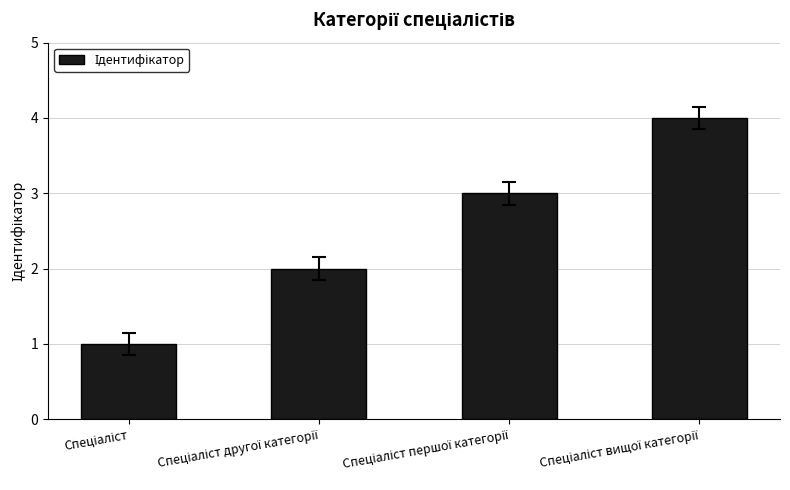

How many values are below 3?

2